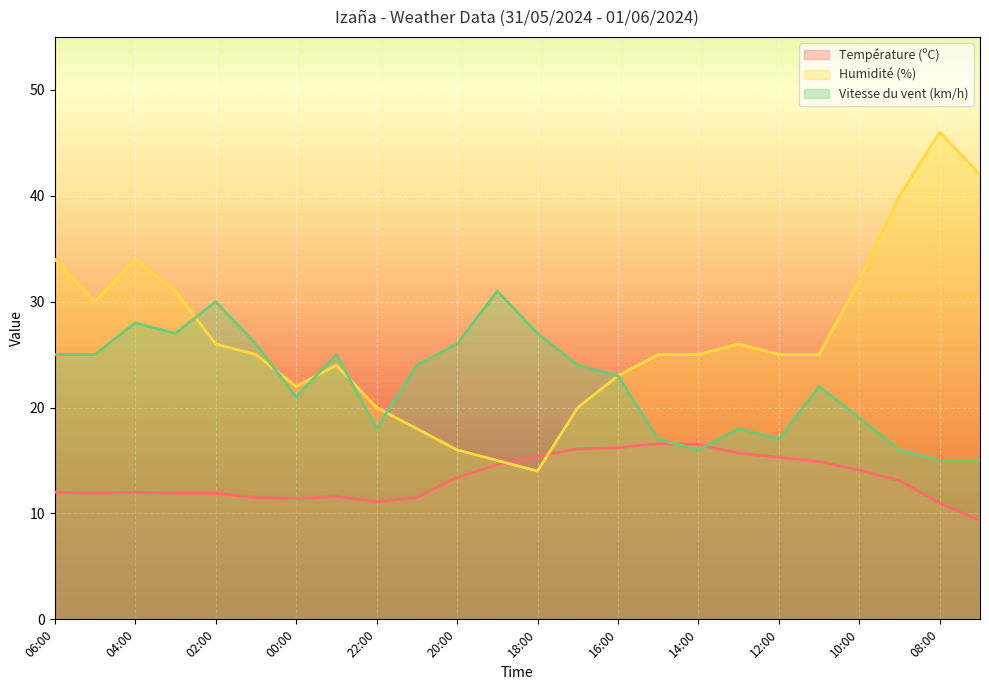

Where is Vitesse du vent (km/h) nearest to the value 23?

16:00